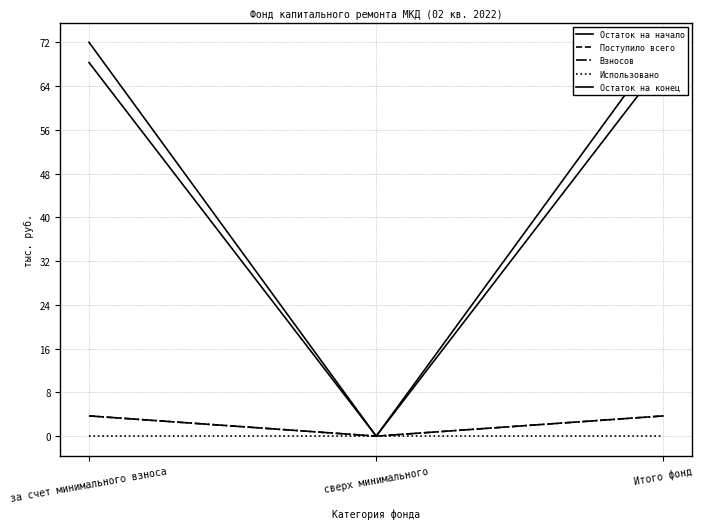

What is the label of the 1st point from the right?

Итого фонд